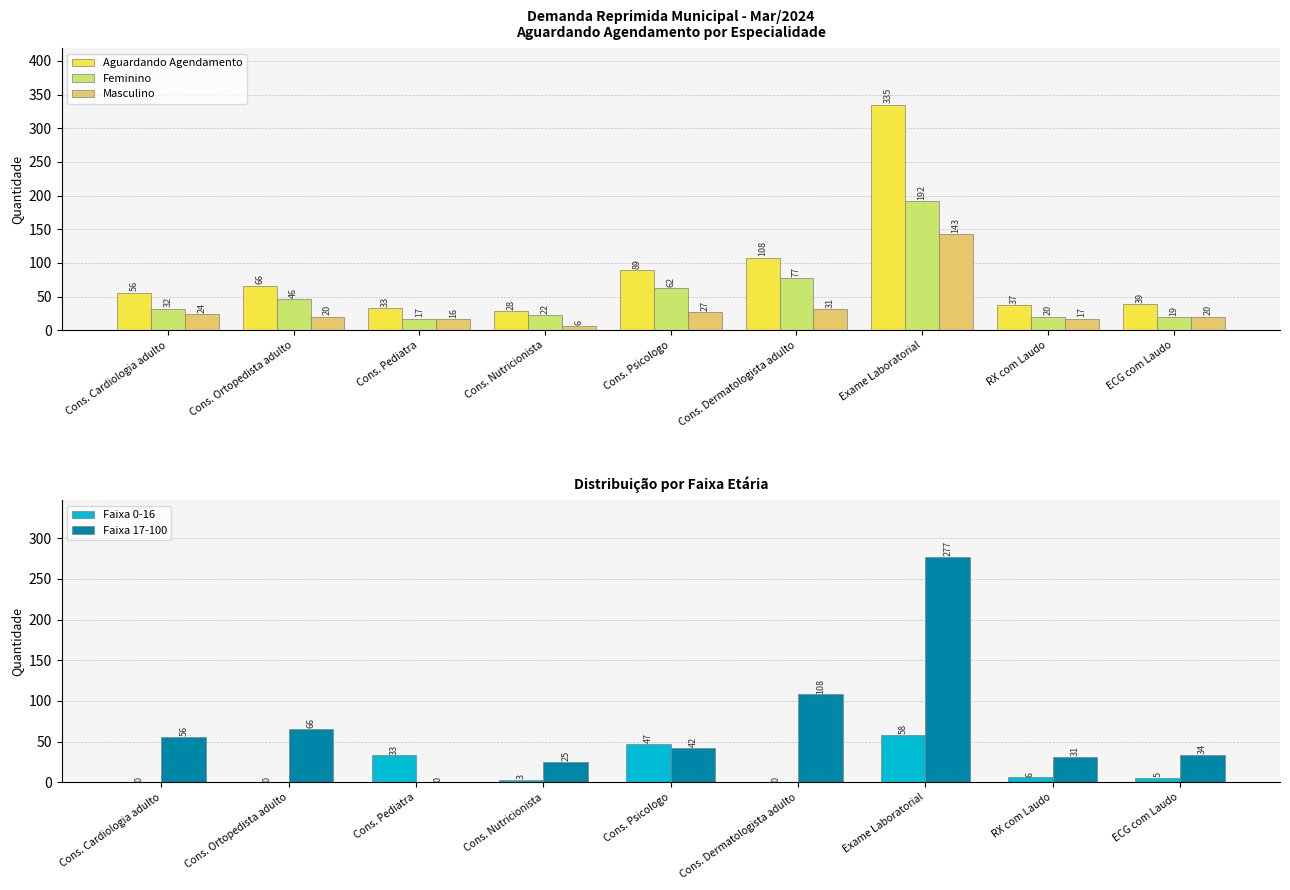

At which category is the sum across all series the highest?

Exame Laboratorial